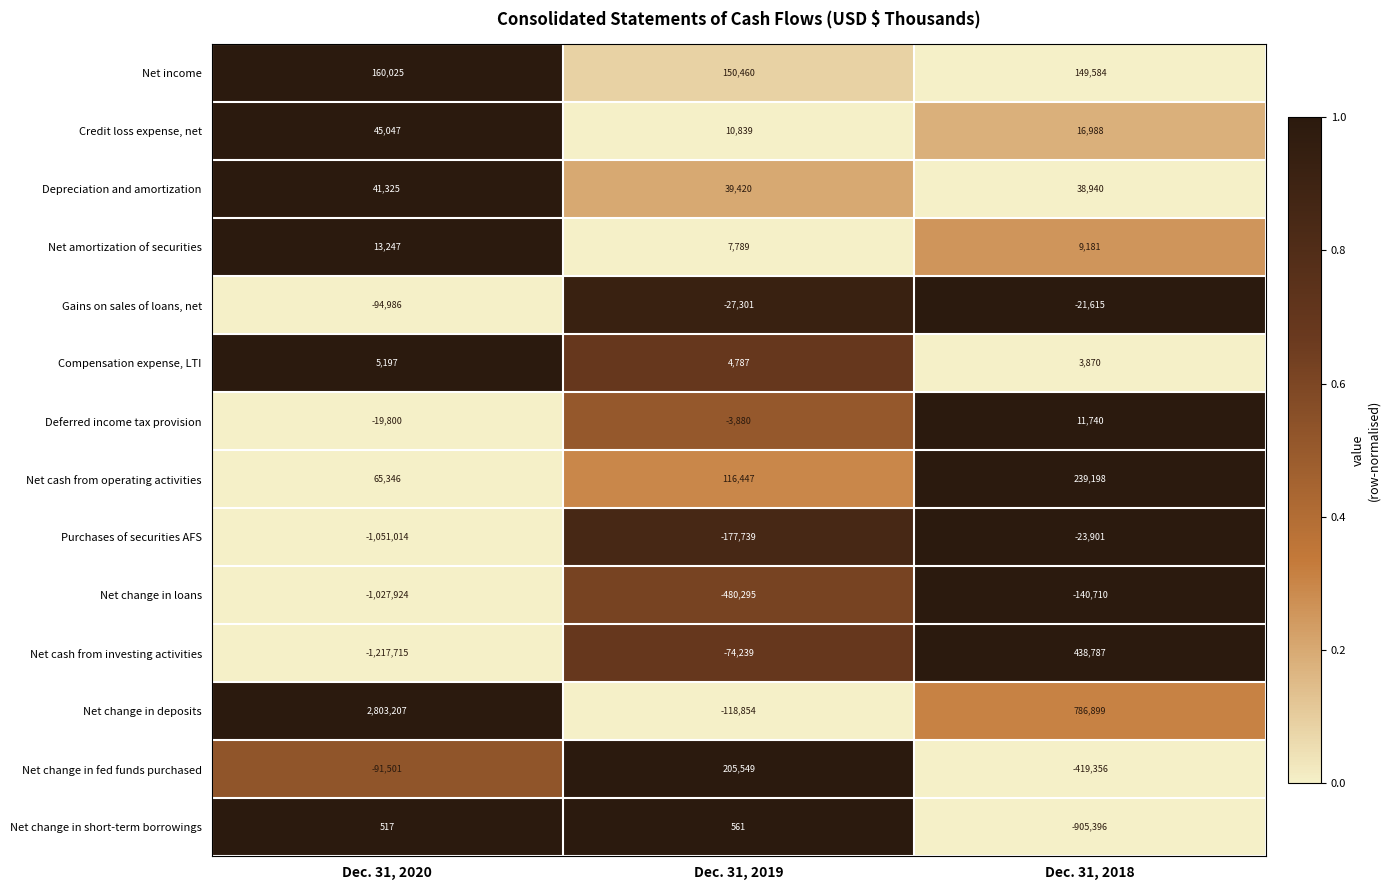

How many categories are shown in the chart?

3